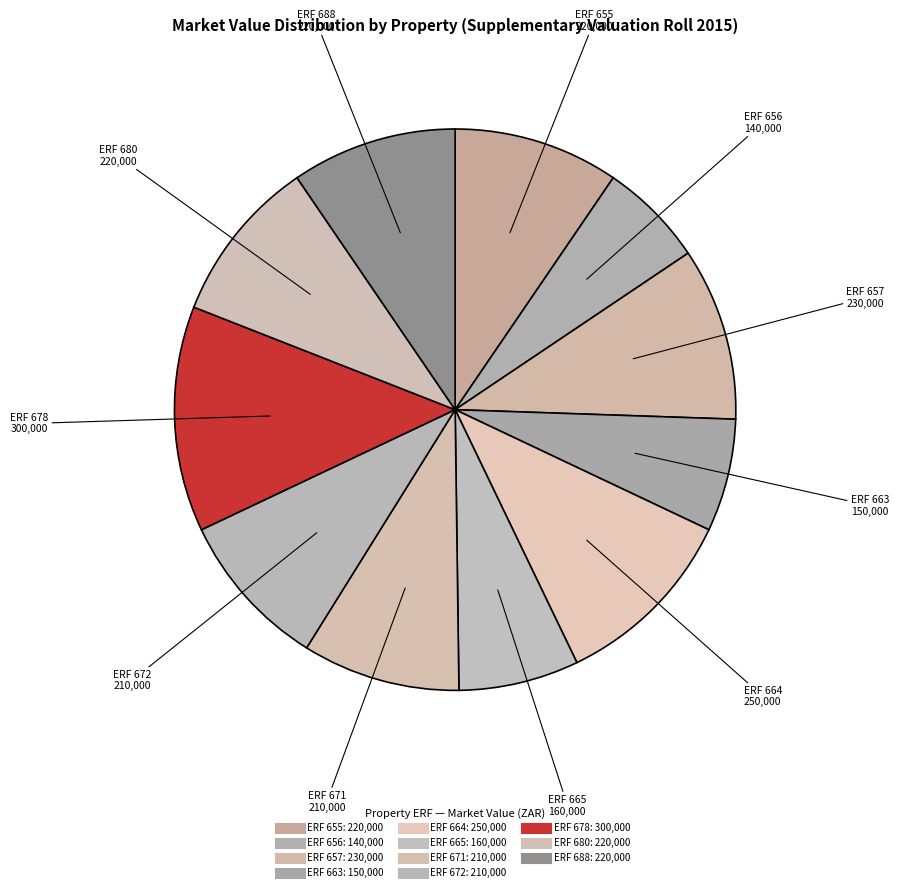

Rank the categories by value from lowest to highest.

ALLANRIDGE EXT 02 - ERF 656, ALLANRIDGE EXT 02 - ERF 663, ALLANRIDGE EXT 02 - ERF 665, ALLANRIDGE EXT 02 - ERF 671, ALLANRIDGE EXT 02 - ERF 672, ALLANRIDGE EXT 02 - ERF 655, ALLANRIDGE EXT 02 - ERF 680, ALLANRIDGE EXT 02 - ERF 688, ALLANRIDGE EXT 02 - ERF 657, ALLANRIDGE EXT 02 - ERF 664, ALLANRIDGE EXT 02 - ERF 678